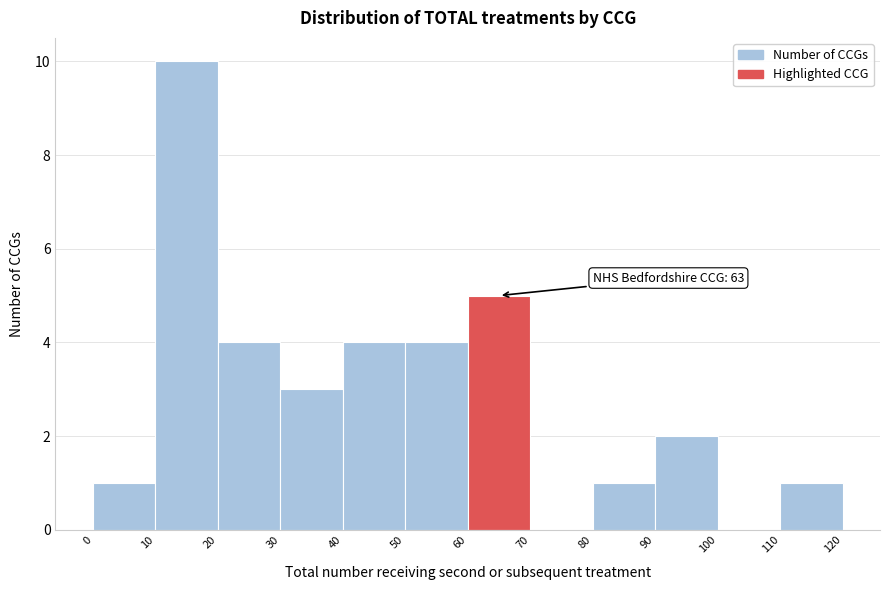

Over which range of the x-axis is the bar tallest?

10 to 20